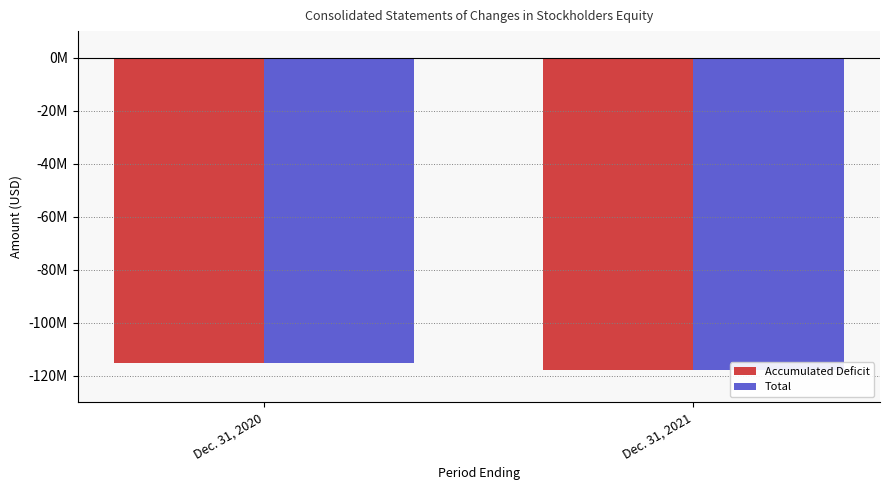

At how many categories does at least one series exceed -117312860?

1